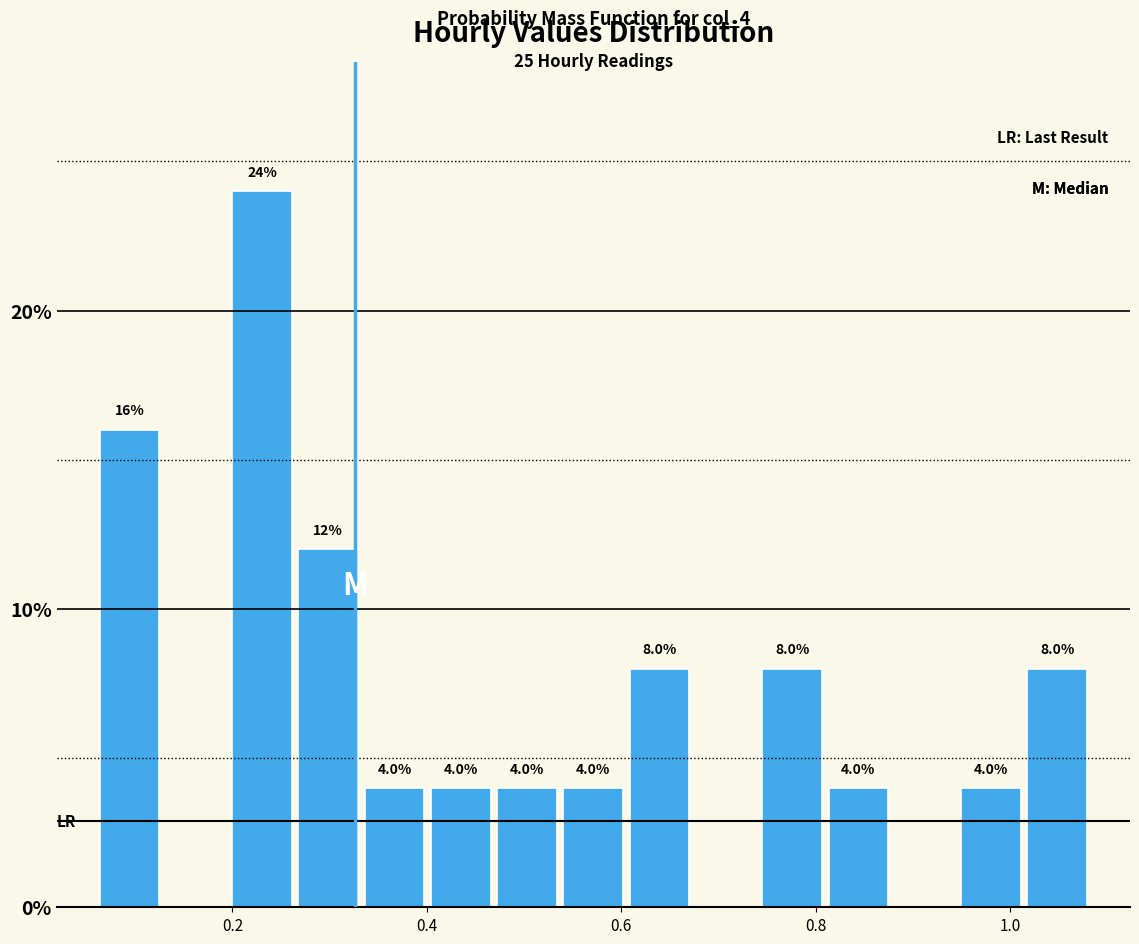

Around what value on the x-axis is the tallest bar? Give the approximate position of its centre, as read against the axis.

0.24